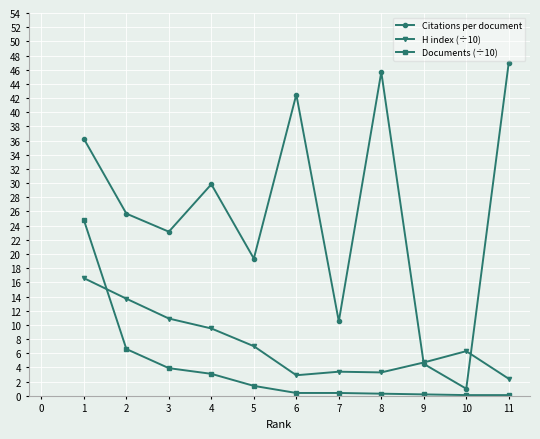

Where is Citations per document nearest to the value 24?

3